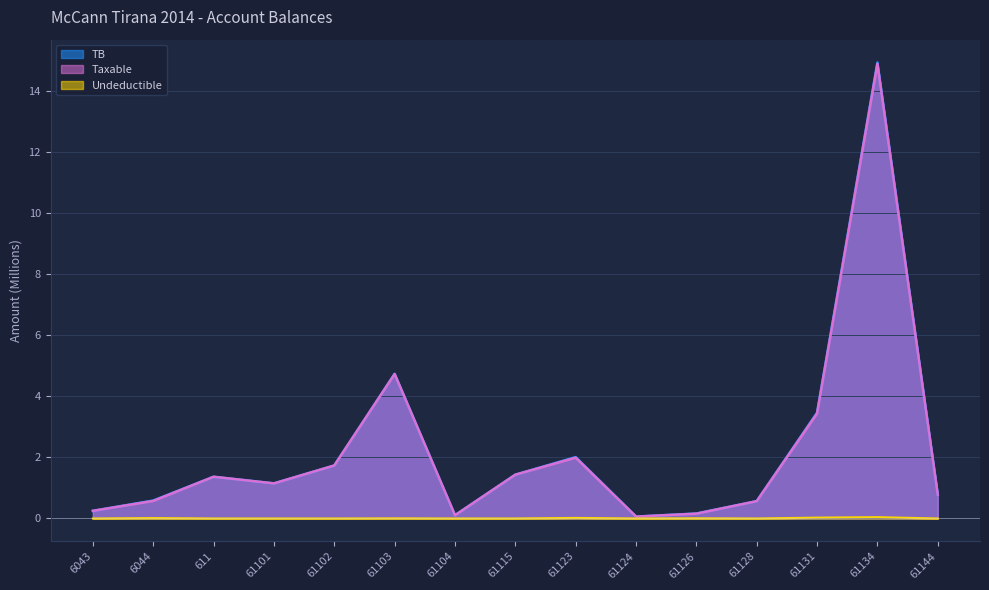

At how many categories does at least one series exceed 13?

1